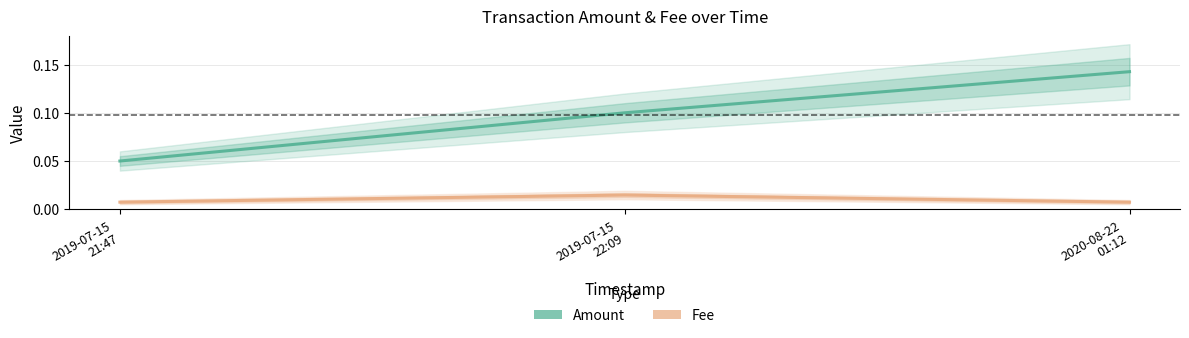

At which category is the sum across all series the highest?

2020-08-22
01:12